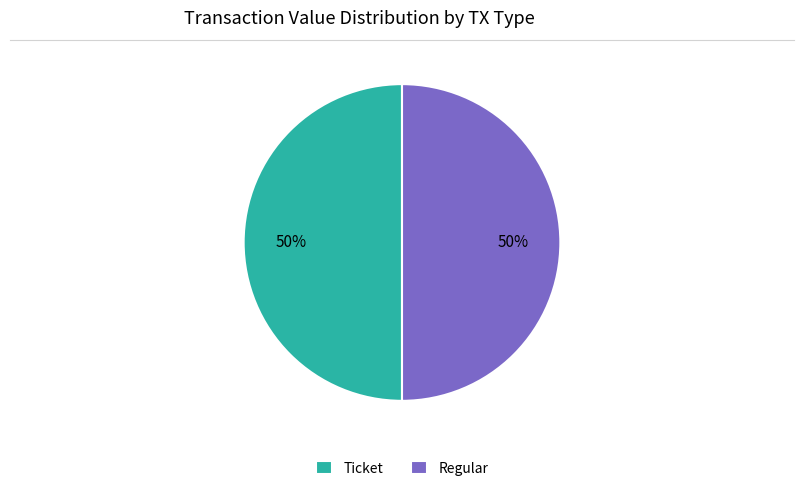

To the nearest percent, what percentage of the pie is Ticket?

50%